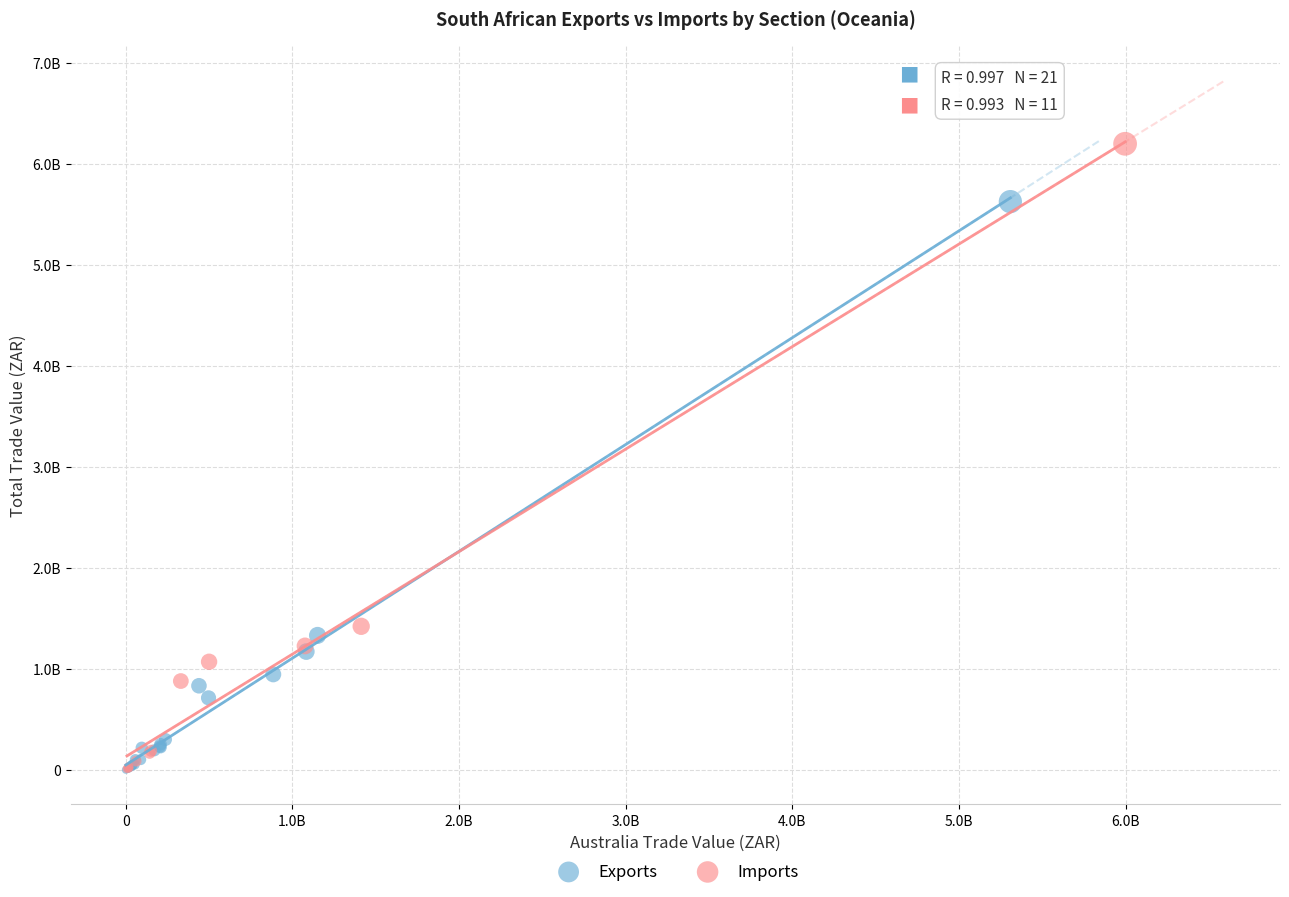

What are all the series names shown in the legend?

Exports, Imports